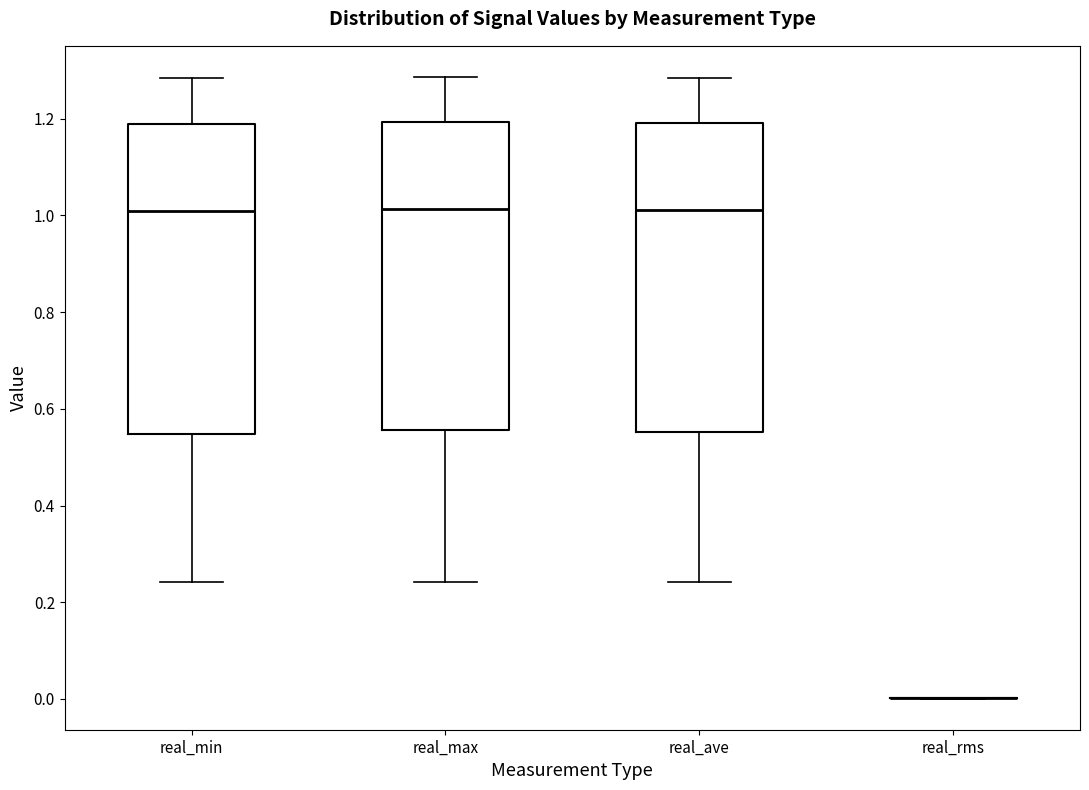

Reading left to right, read every box against the y-axis: the position of its median line, the range the box covers, and the ends of its whiskers. The values are not printed on the chart, so give them approximately, as read against the axis.

real_min: median 1.00, box 0.54 to 1.18, whiskers 0.24 to 1.28
real_max: median 1.02, box 0.56 to 1.20, whiskers 0.24 to 1.28
real_ave: median 1.02, box 0.56 to 1.20, whiskers 0.24 to 1.28
real_rms: box collapsed to a line at 0.00, whiskers 0.00 to 0.00